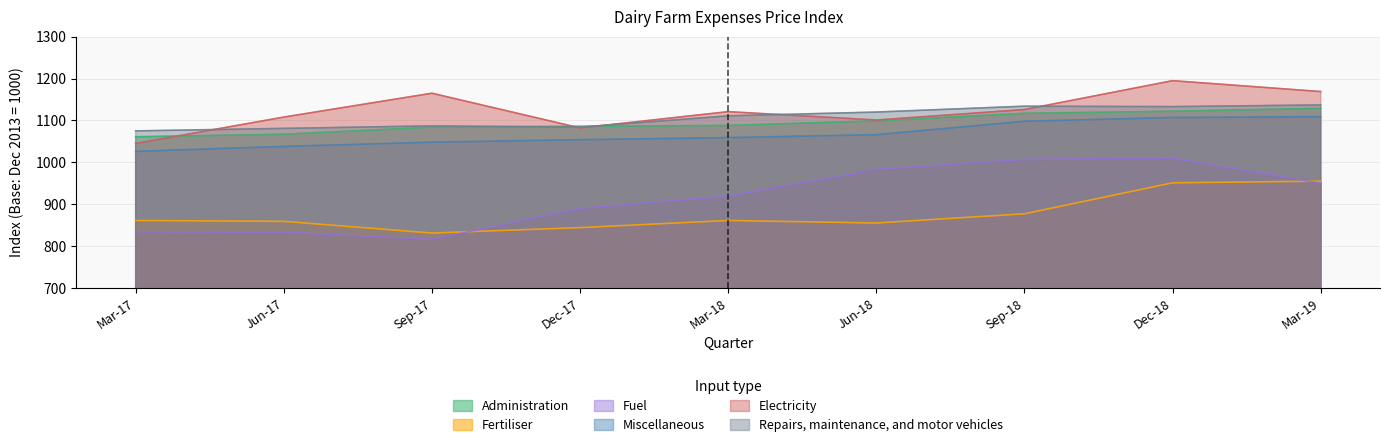

The Miscellaneous series shows 236 at Dec-17. True or false?

False